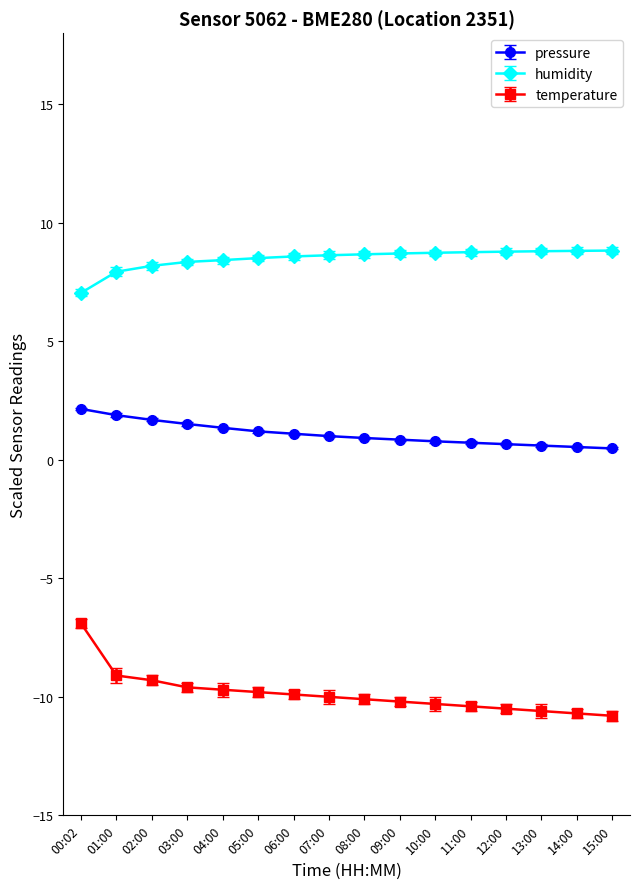

Which series has the widest spread of values?

temperature